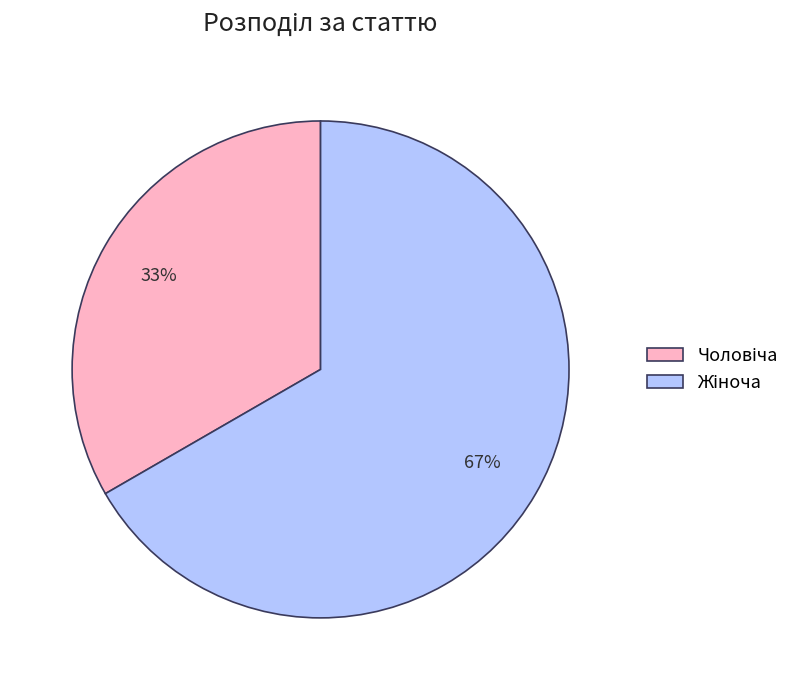

Is there a majority slice in this chart?

Yes